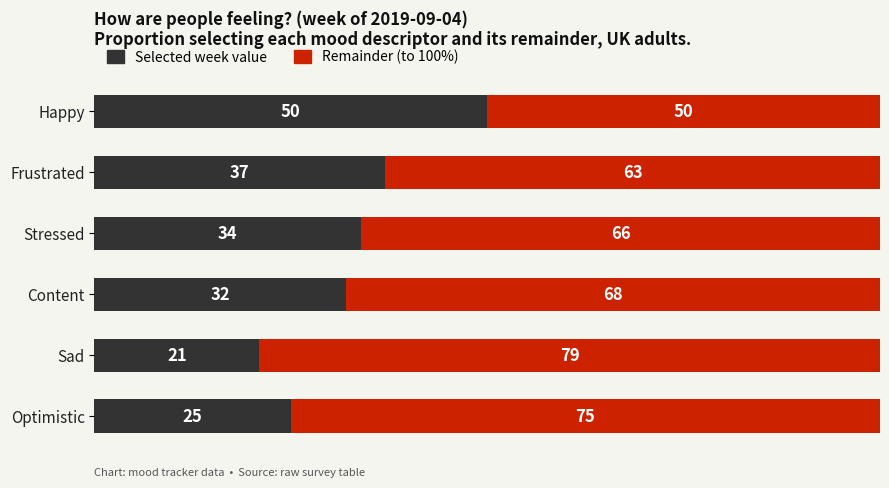

What is the total value across all series at Frustrated?

100